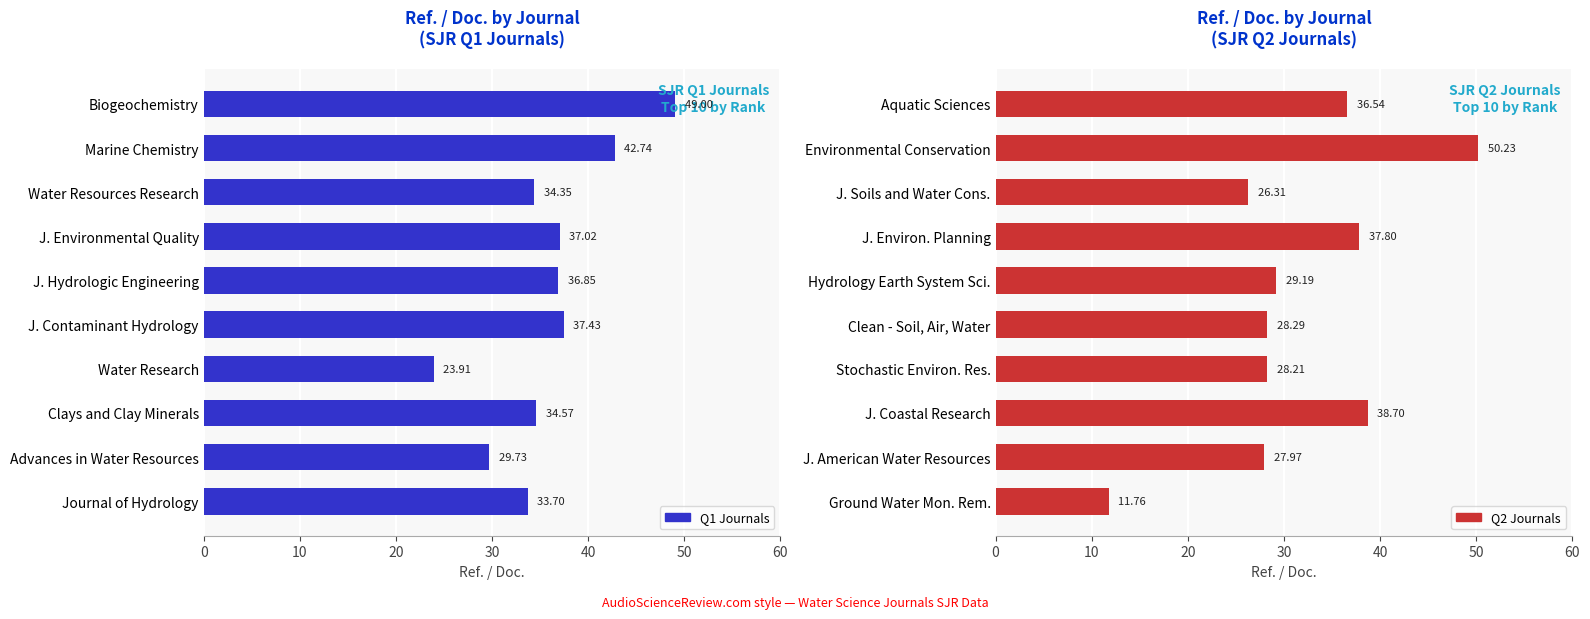

At 8, list the series in order from smallest to largest.

Q2 Ref./Doc., Q1 Ref./Doc.